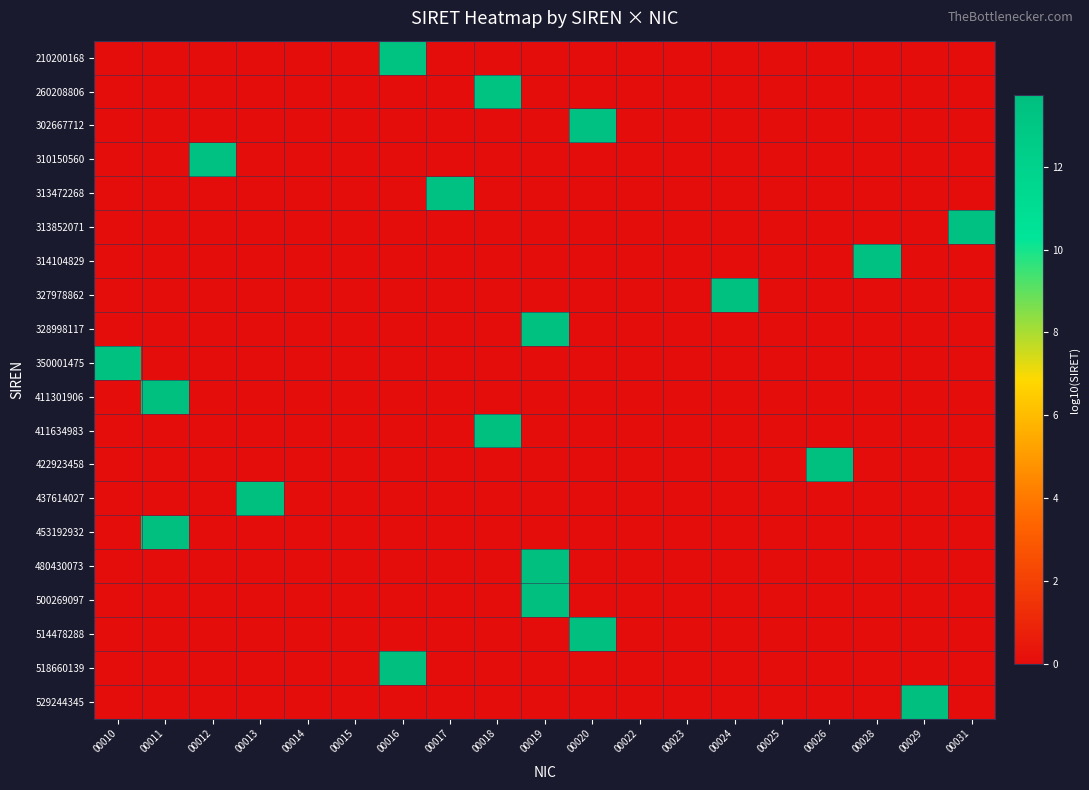

Between 00023 and 00025, which is larger?

00023